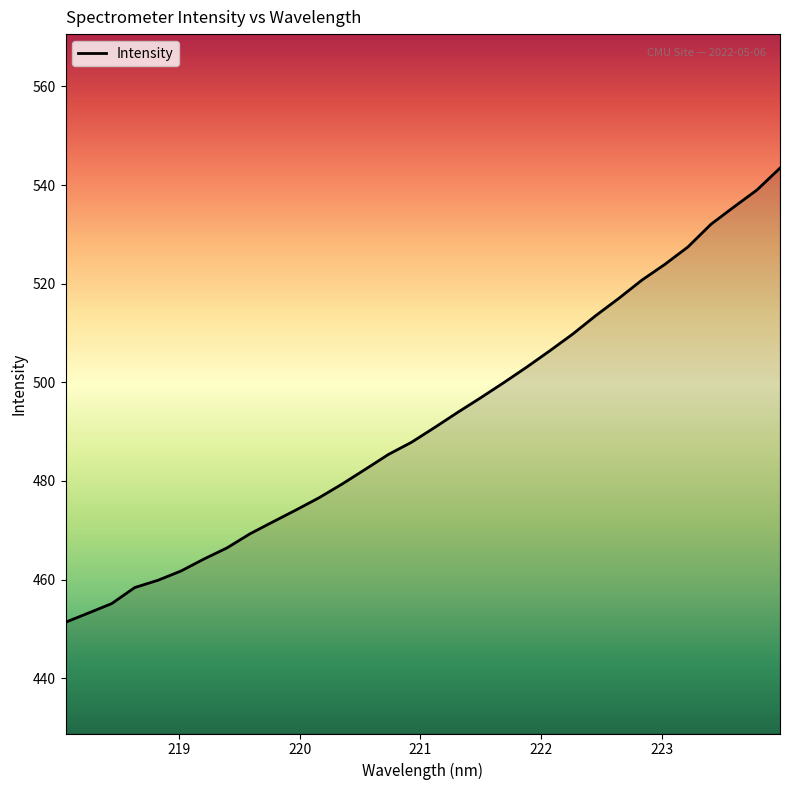

What is the difference between the maximum and minimum values?

92.1